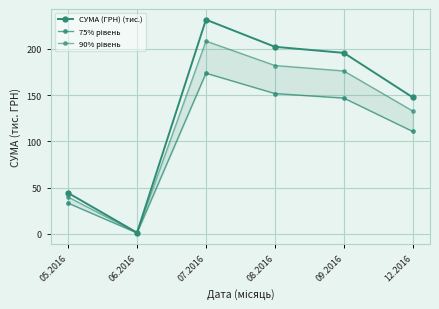

What is the sum of the СУМА (ГРН) (тис.) values at 08.2016 and 12.2016?

349.7